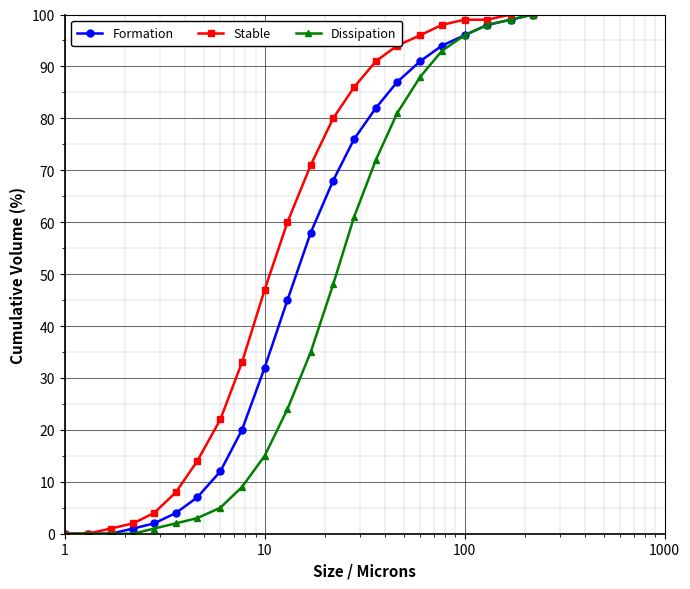

At how many categories does at least one series exceed 65?

11